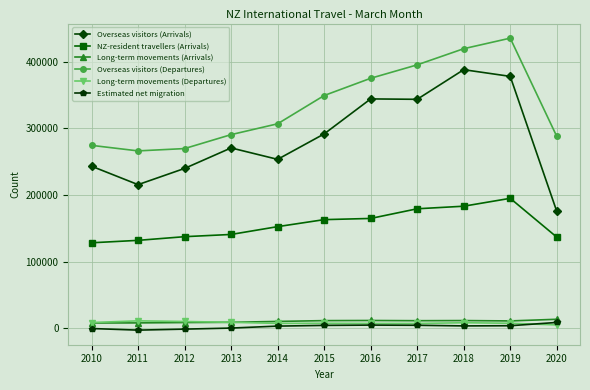

Which series has the largest total across all categories?

Overseas visitors (Departures)